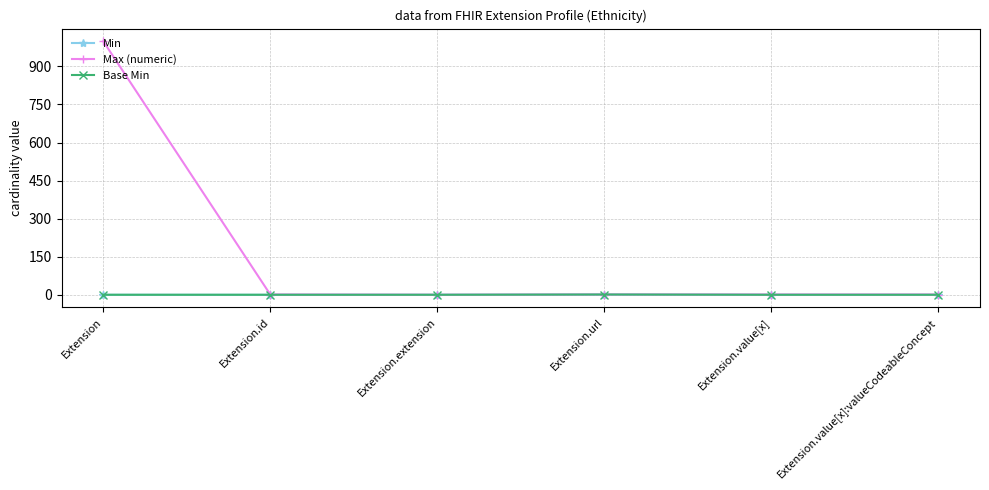

What is the sum of all Base Min values?

1